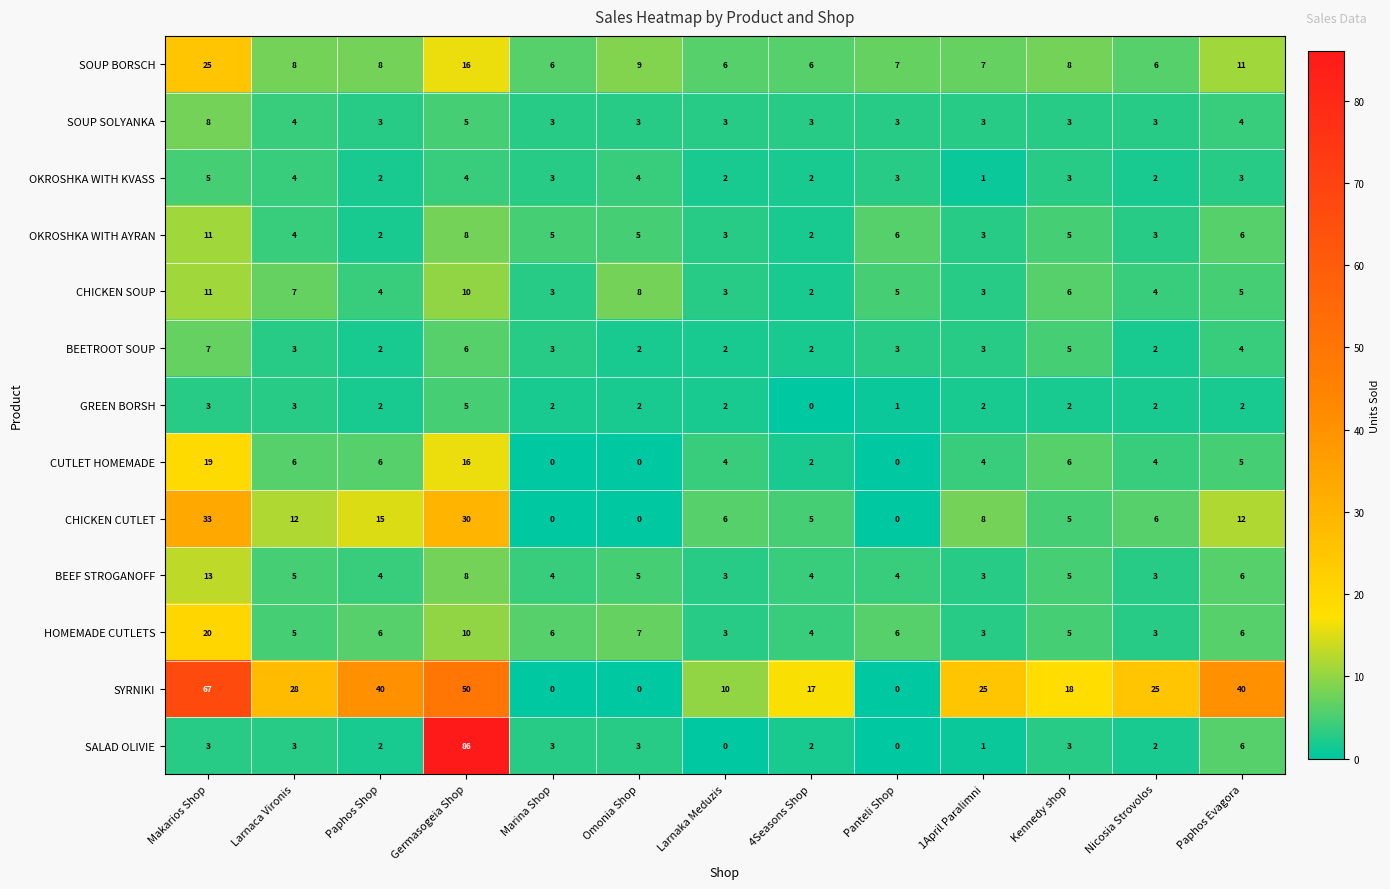

Is the value of SOUP SOLYANKA at Paphos Evagora greater than the value of SOUP BORSCH at Larnaca Vironis?

No